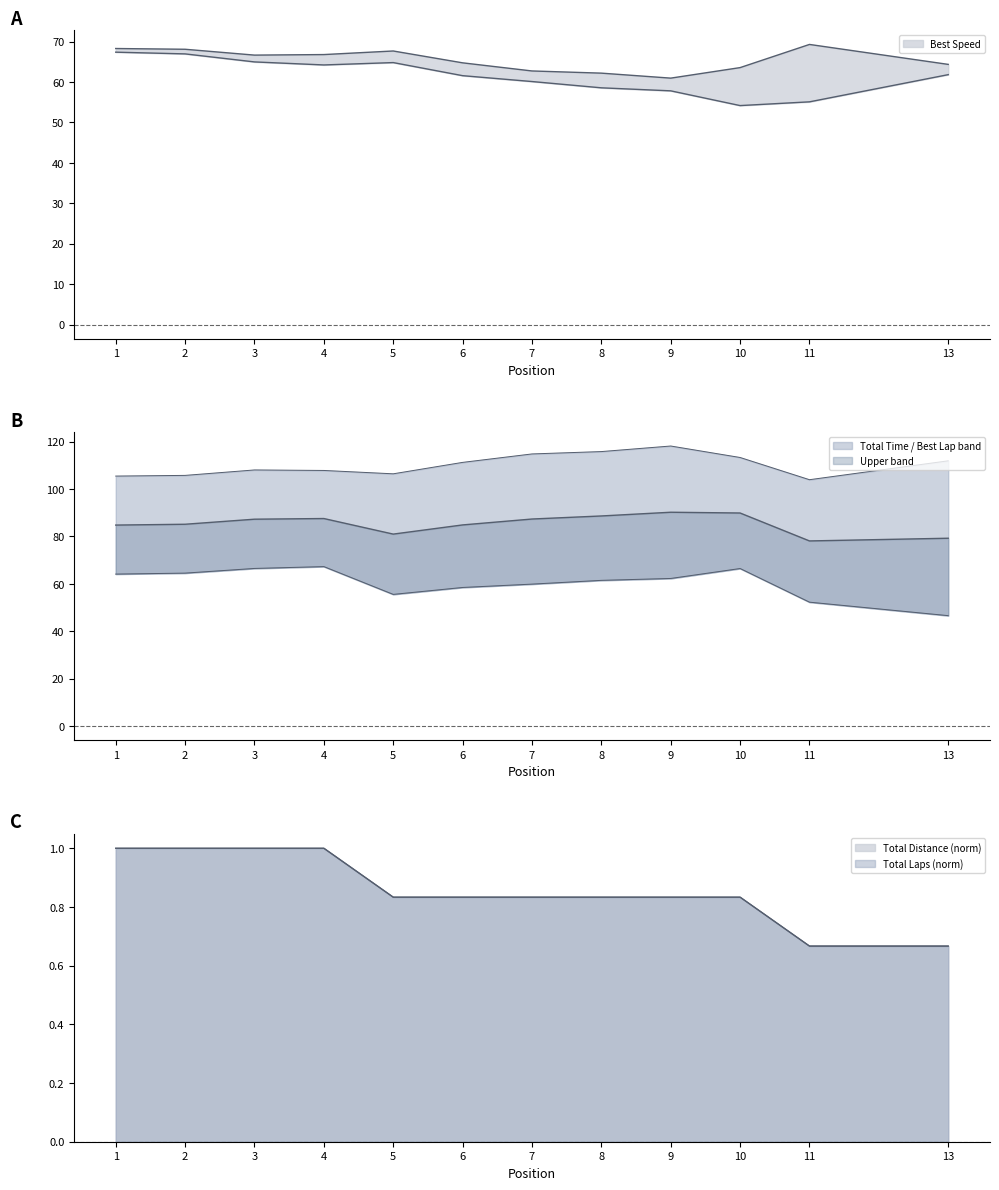

Which series ends up on top after the final intersection of Total Time and Best Speed?

Best Speed